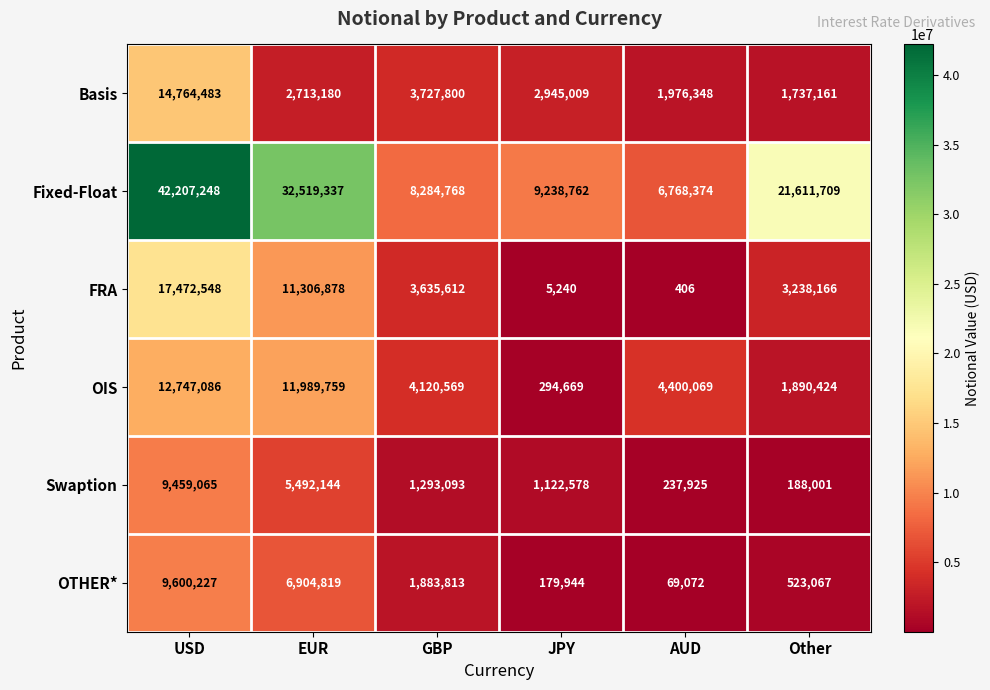

What is the approximate value of FRA at Other, to the nearest 50?

3238150